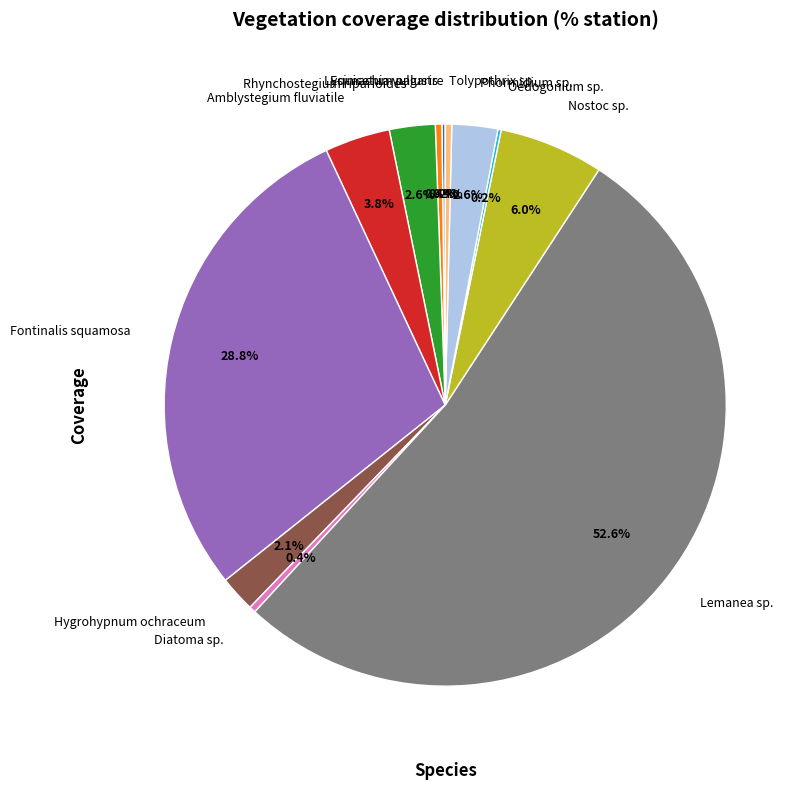

Combined, do Phormidium sp. and Rhynchostegium riparioides account for over 50%?

No